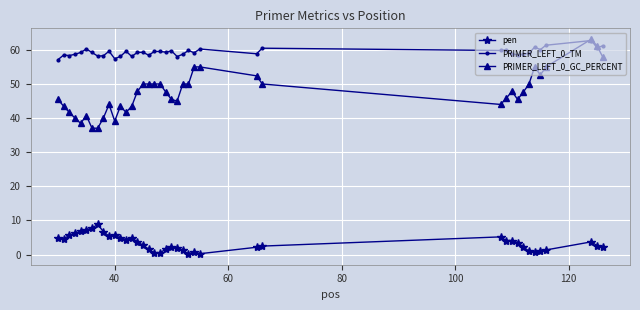

What is the value of the PRIMER_LEFT_0_TM point at the 38th from the left?

62.7